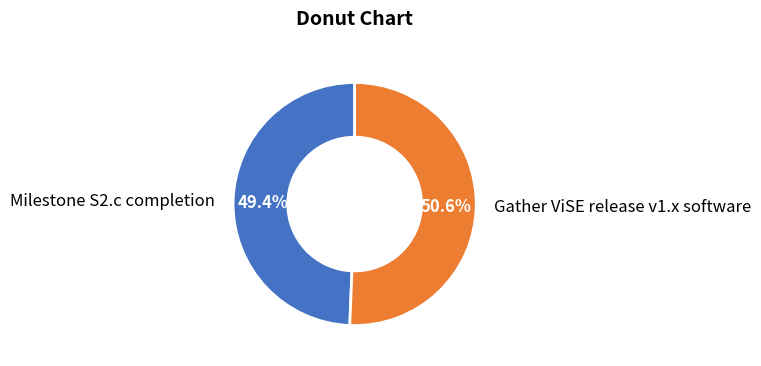

To the nearest percent, what is the difference between the largest and smallest slice percentages?

1%